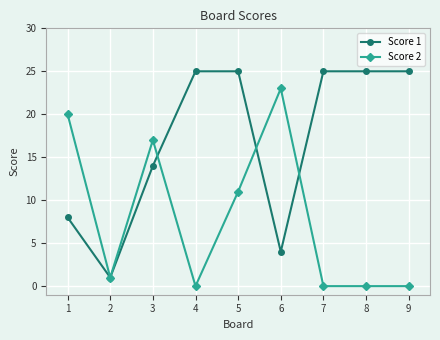

Reading left to right, extract all data points from this chart.

Score 1: 8	1	14	25	25	4	25	25	25
Score 2: 20	1	17	0	11	23	0	0	0